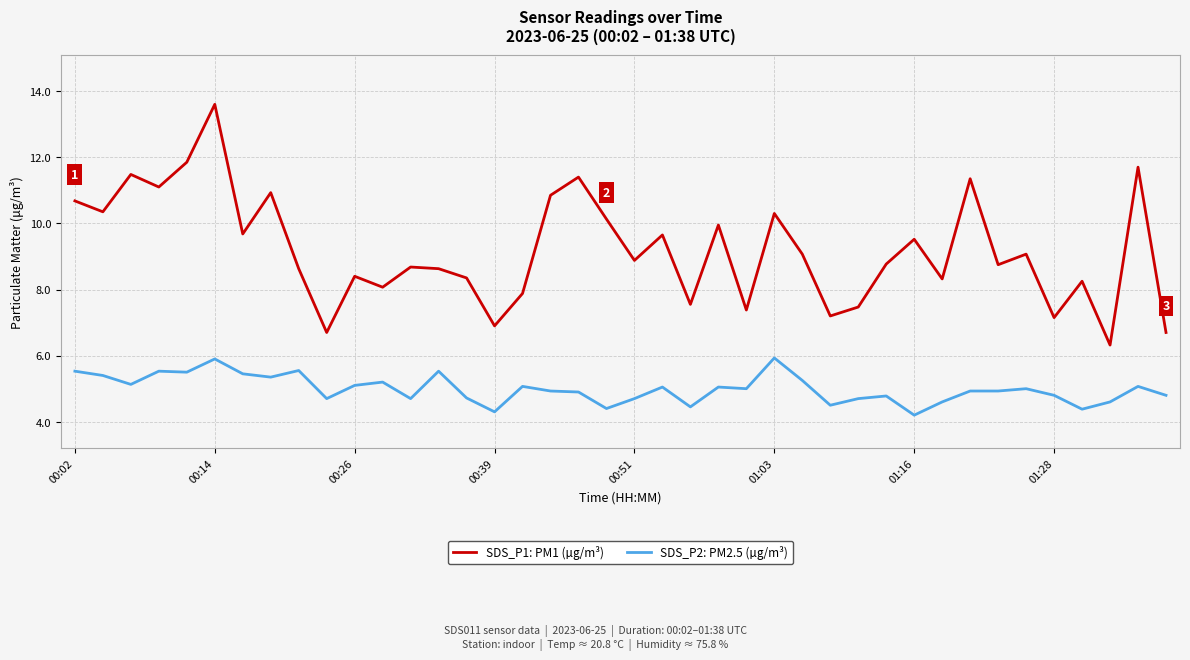

Which series has the widest spread of values?

SDS_P1: PM1 (µg/m³)